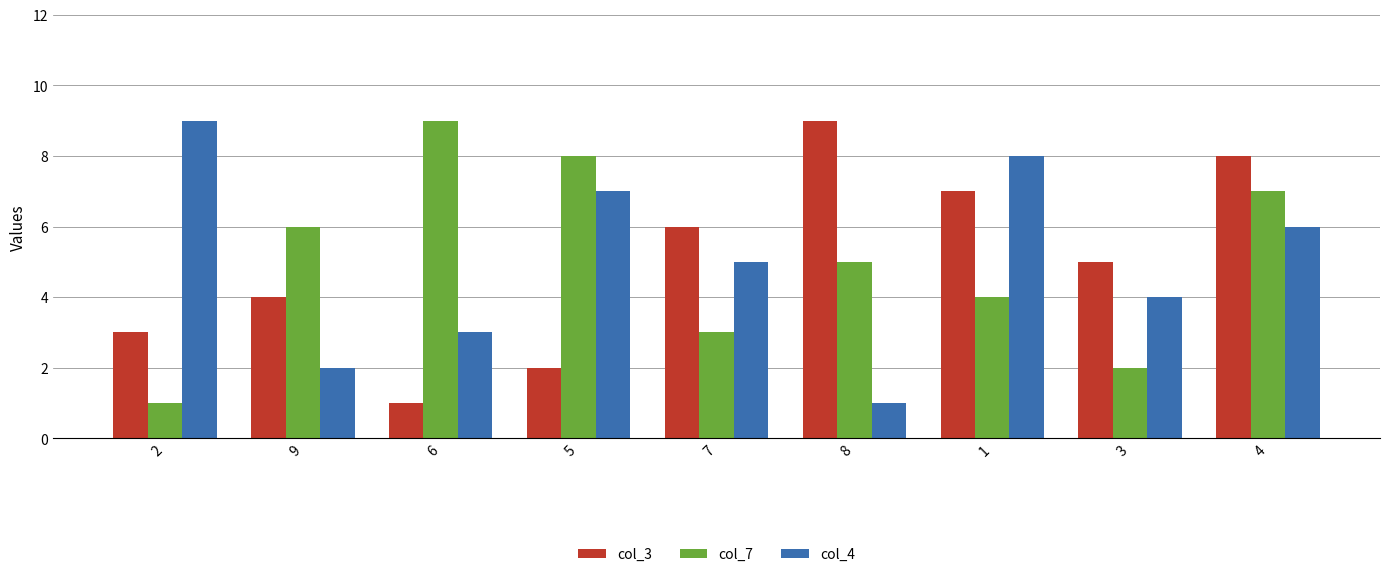

Reading right to left, extract all data points from this chart.

col_3: 4=8	3=5	1=7	8=9	7=6	5=2	6=1	9=4	2=3
col_7: 4=7	3=2	1=4	8=5	7=3	5=8	6=9	9=6	2=1
col_4: 4=6	3=4	1=8	8=1	7=5	5=7	6=3	9=2	2=9